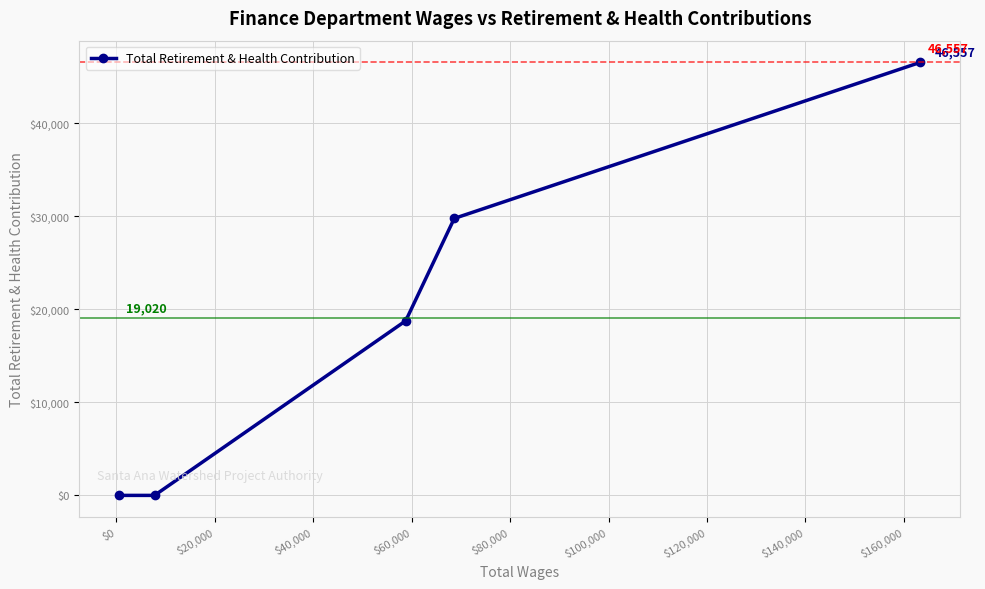

How many values are between 0 and 29774?

4